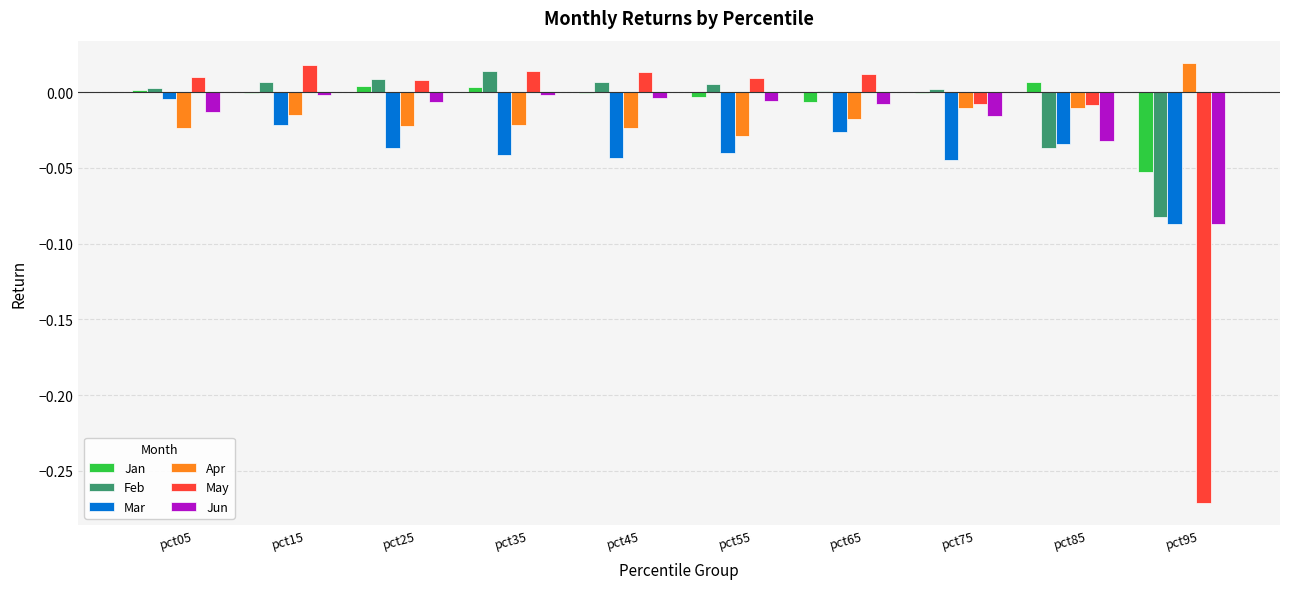

The Mar series shows -0.0 at pct35. True or false?

True